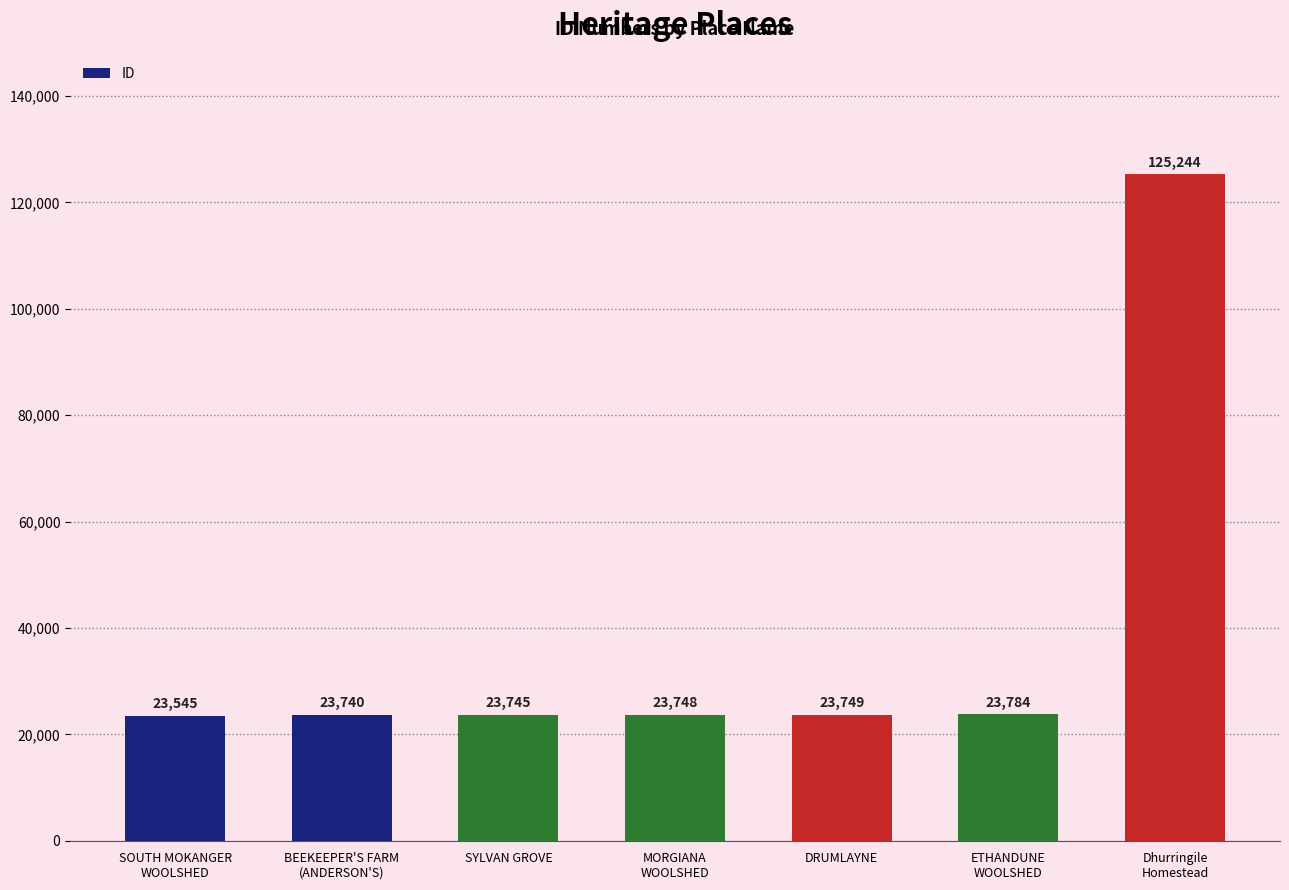

What is the sum of the values at BEEKEEPER'S FARM
(ANDERSON'S) and ETHANDUNE
WOOLSHED?

47524